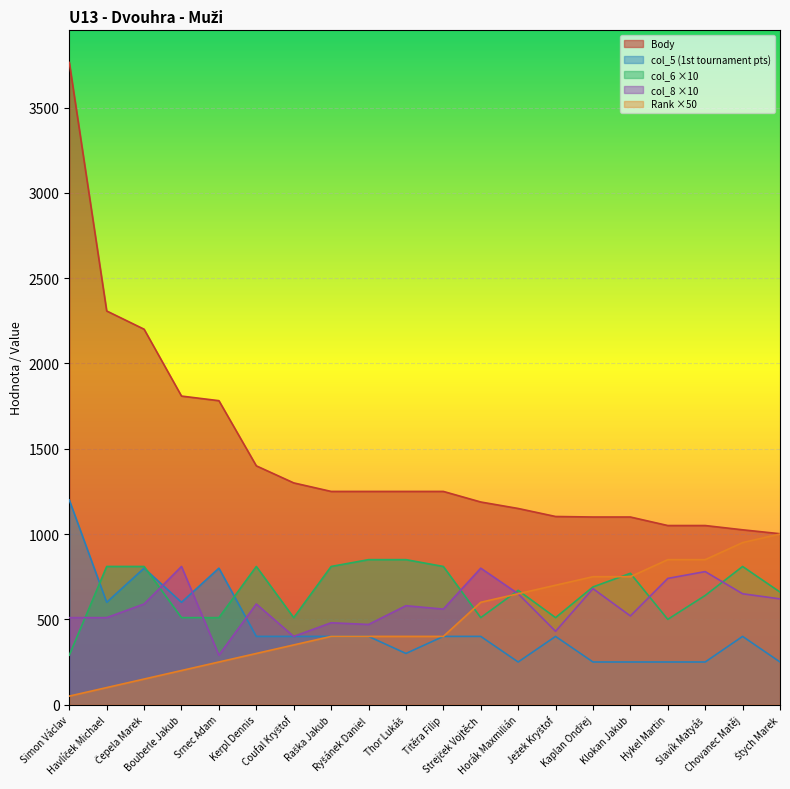

True or false: col_8 and col_5 intersect in this chart.

True